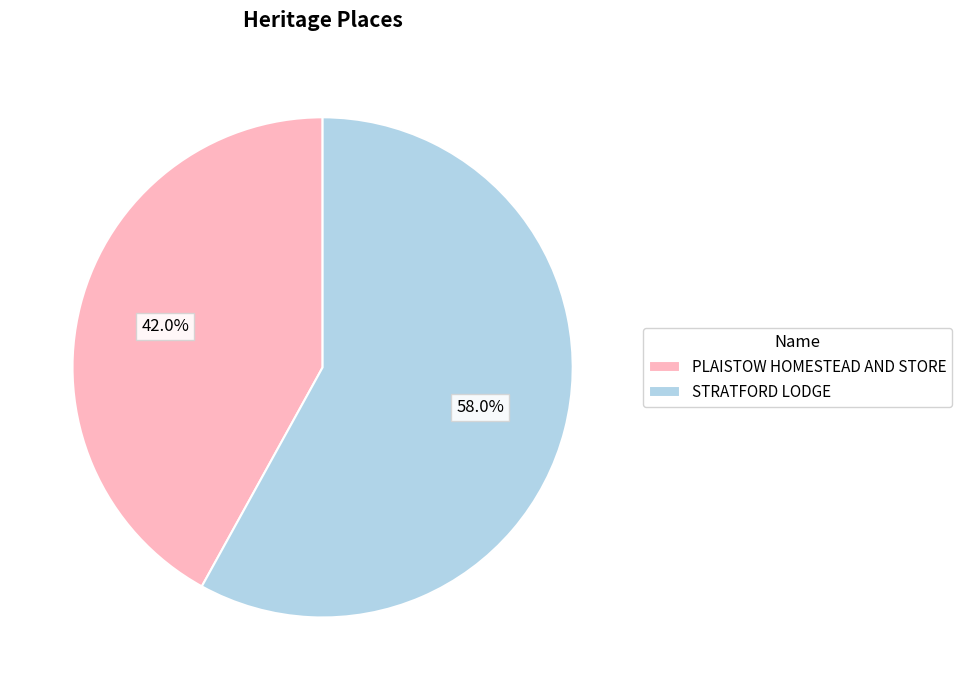

What percentage is the STRATFORD LODGE slice, to the nearest percent?

58%